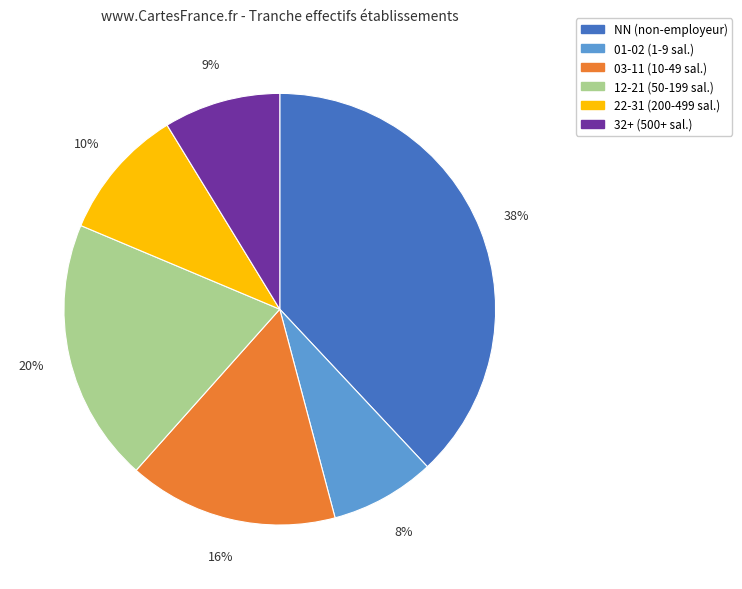

Does any single category account for the majority?

No